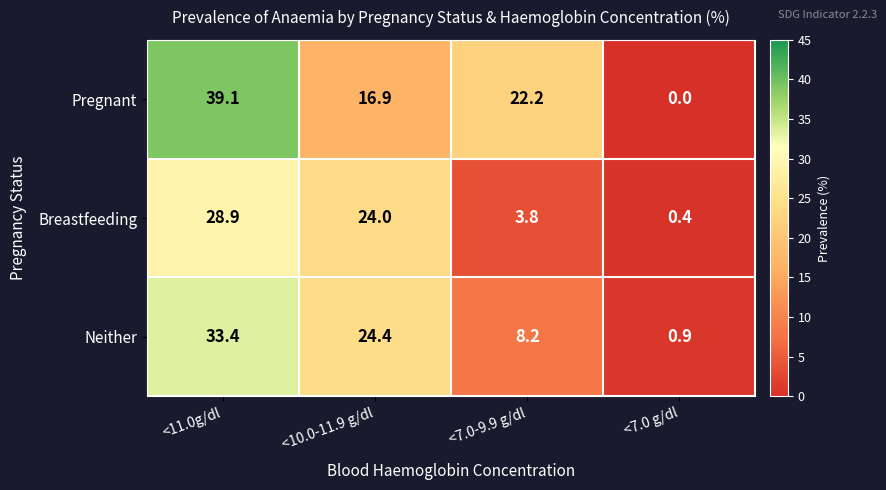

Between <11.0g/dl and <7.0-9.9 g/dl, which series saw the biggest shift?

Neither